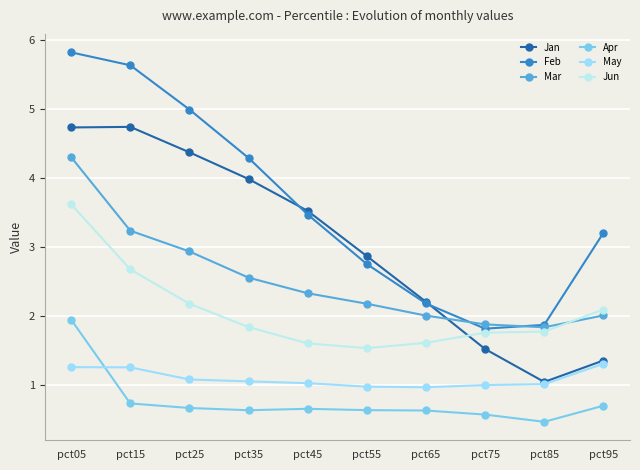

In Jan, how many points are lower than both neighbors (excluding endpoints)?

1